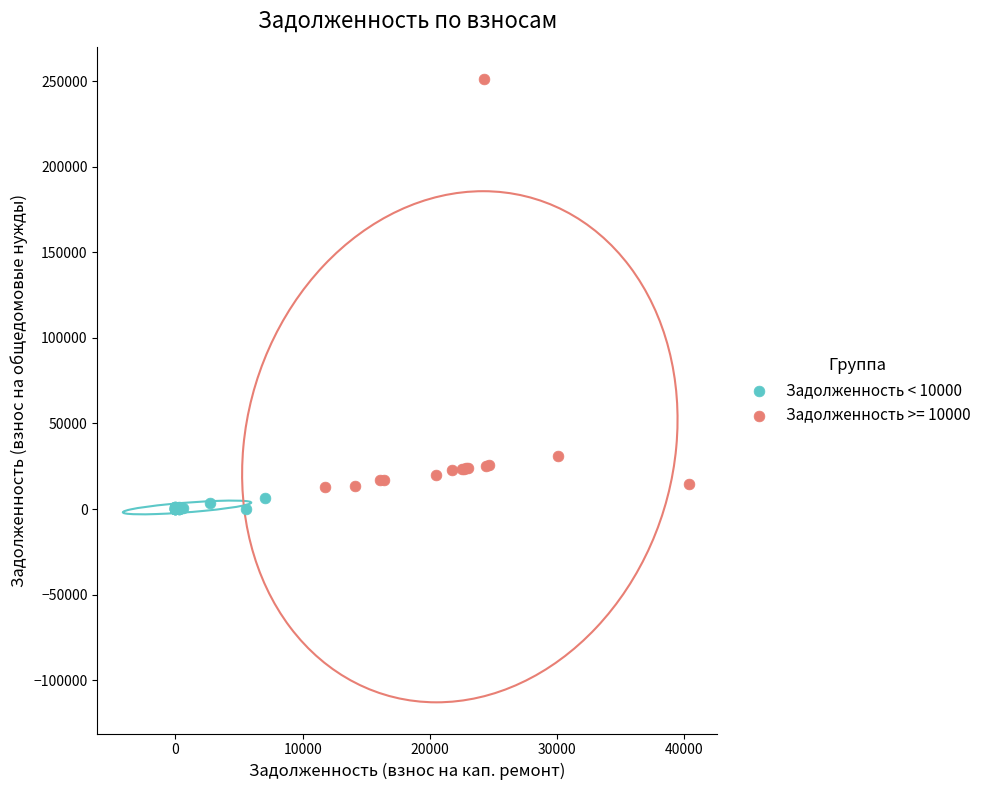

Which series has the largest Y range (max minus min)?

Задолженность >= 10000